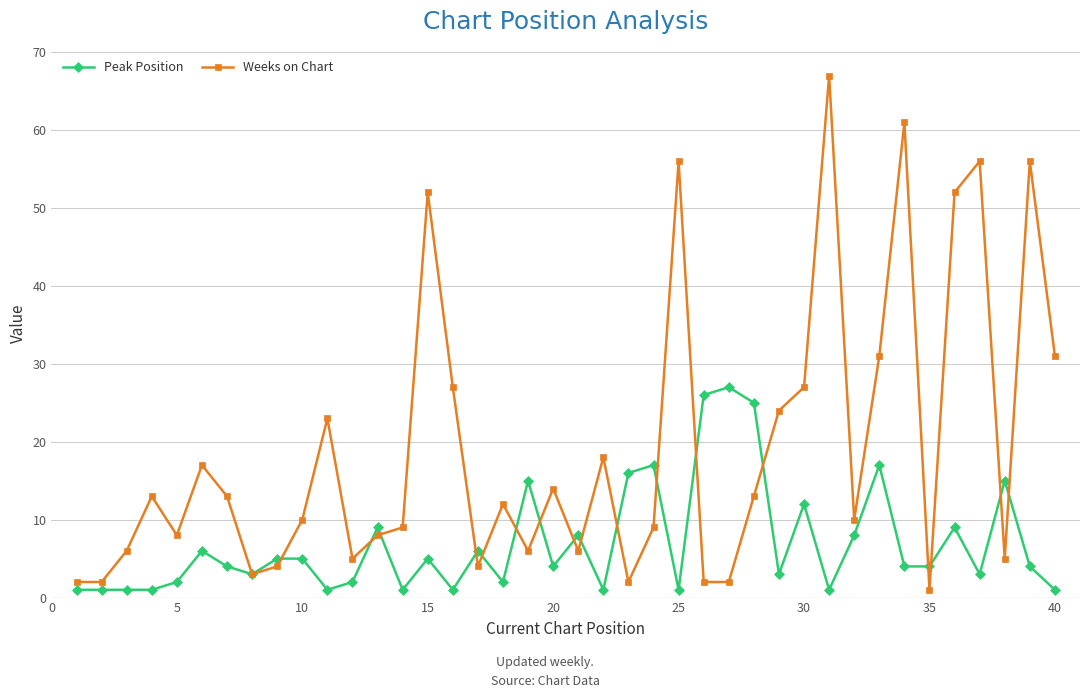

Reading left to right, list all the values displayed in this chart.

Peak Position: 1	1	1	1	2	6	4	3	5	5	1	2	9	1	5	1	6	2	15	4	8	1	16	17	1	26	27	25	3	12	1	8	17	4	4	9	3	15	4	1
Weeks on Chart: 2	2	6	13	8	17	13	3	4	10	23	5	8	9	52	27	4	12	6	14	6	18	2	9	56	2	2	13	24	27	67	10	31	61	1	52	56	5	56	31